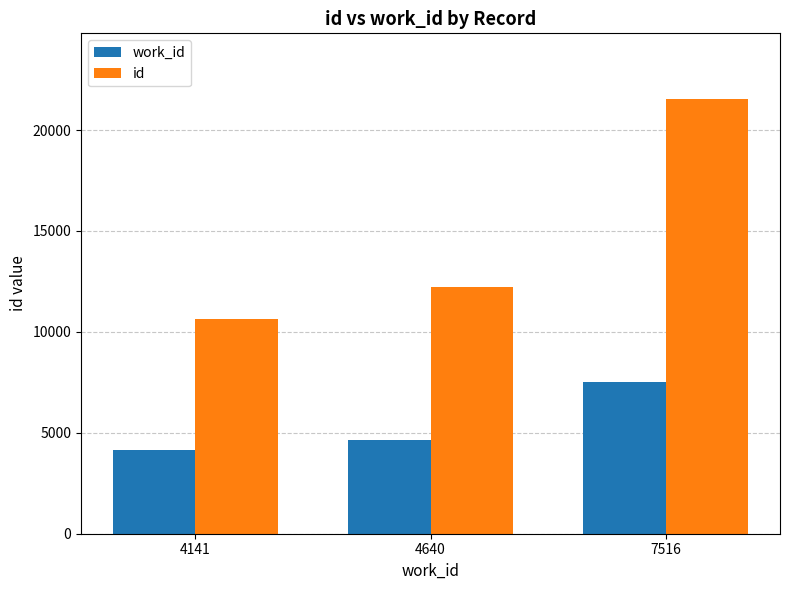

Which category has the lowest value in the id series?

4141